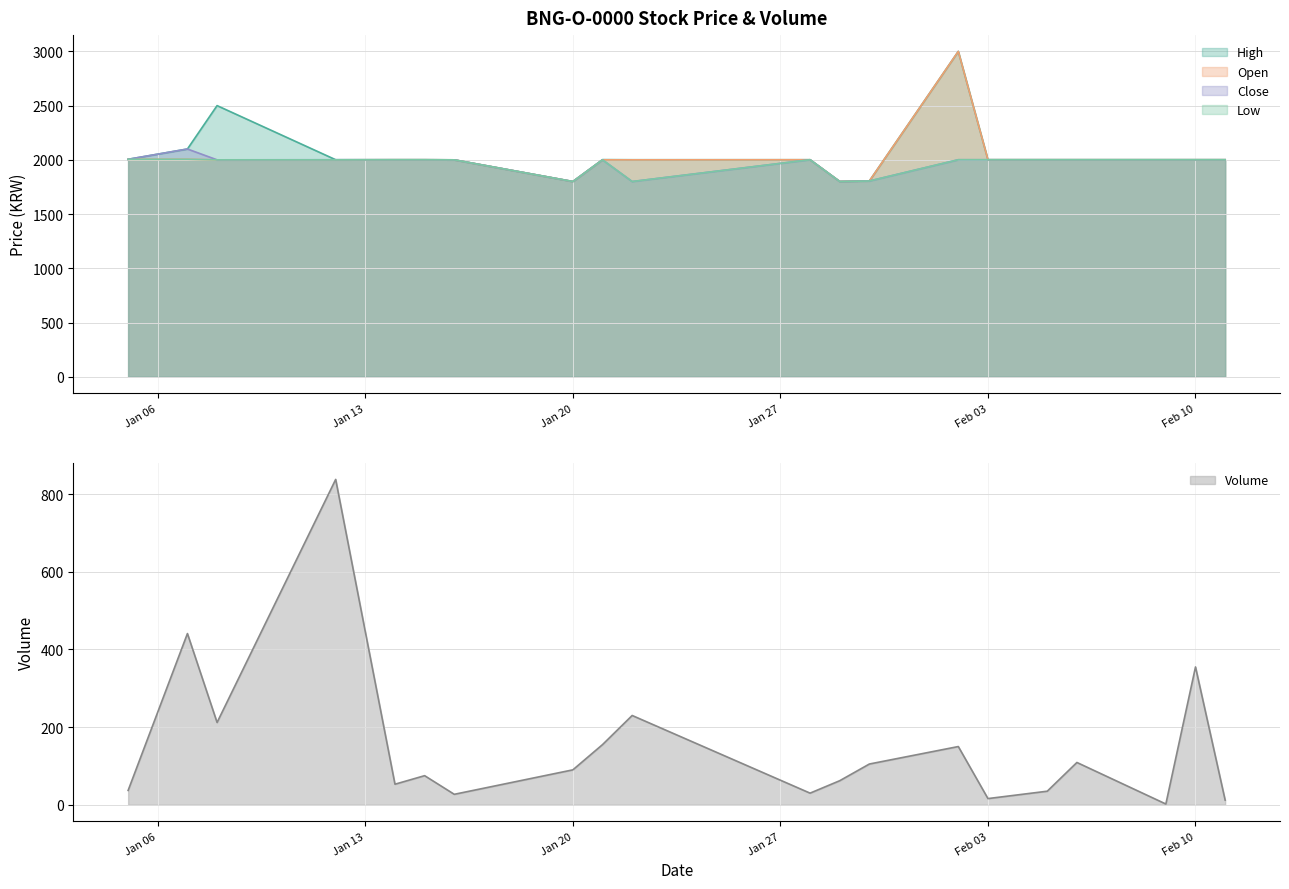

Reading right to left, what are all the values shown in this chart?

High: 2001	2001	2001	2001	2001	2001	3000	1805	1801	2001	2001	2002	1800	2000	2001	2001	2001	2500	2100	2005
Open: 2001	2001	2001	2001	2001	2001	3000	1805	1801	2001	2000	2000	1800	2000	2001	2001	2000	2000	2005	2005
Close: 2001	2001	2001	2001	2001	2001	2001	1805	1800	2001	1800	2000	1800	2000	2001	2001	2001	2000	2100	2005
Low: 2001	2001	2001	2001	2001	2001	2001	1805	1800	2001	1800	2000	1800	2000	2001	2001	2000	2000	2005	2005
Volume: 12	355	2	109	35	16	150	105	62	30	230	155	90	27	75	53	838	212	441	37